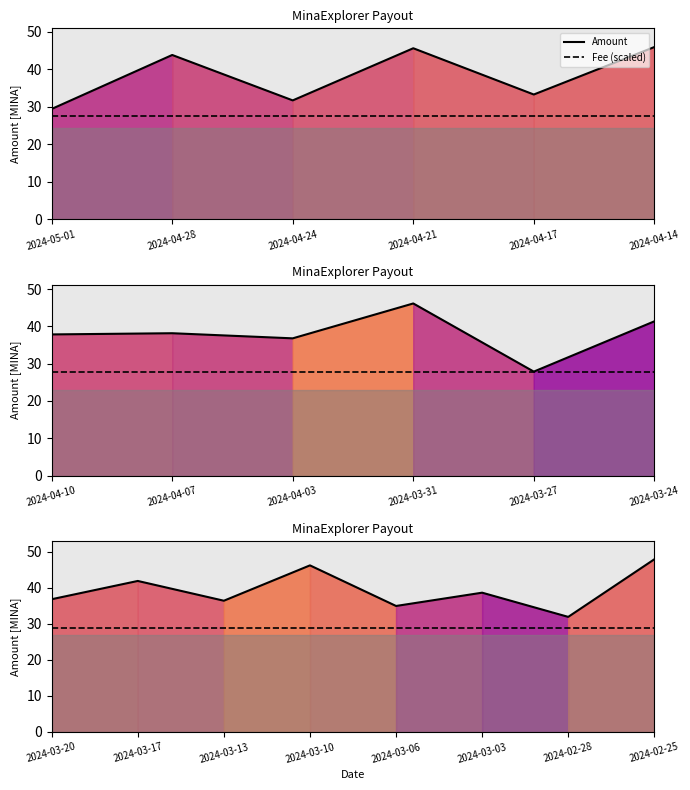

What is the difference between the Amount values at 2024-03-06 and 2024-03-10?

11.3